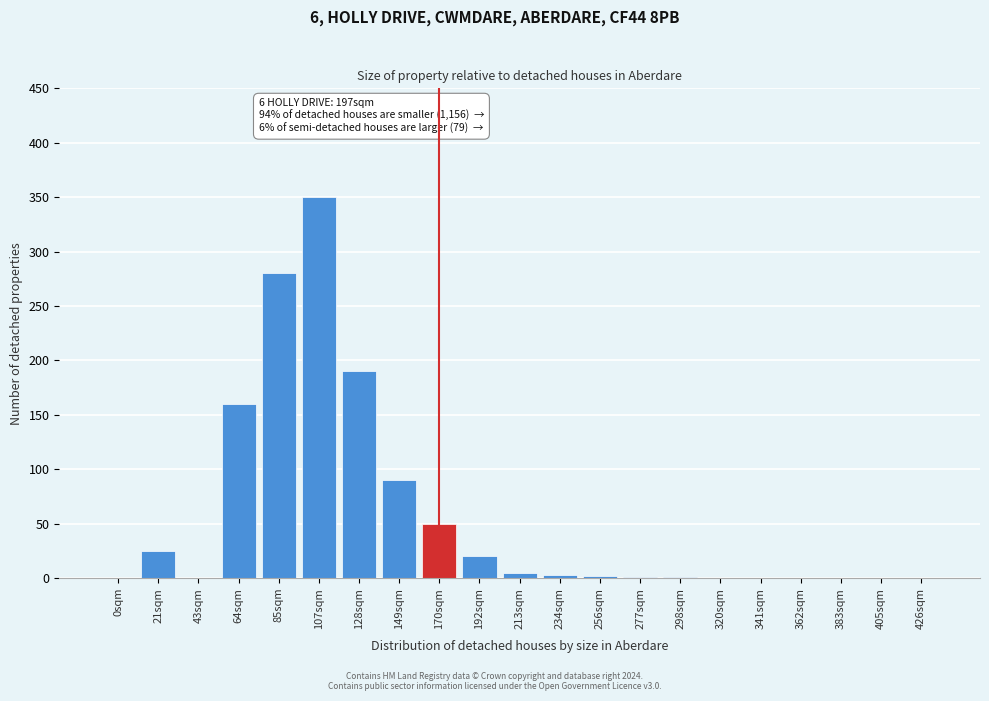

What is the maximum value shown in the chart?

350